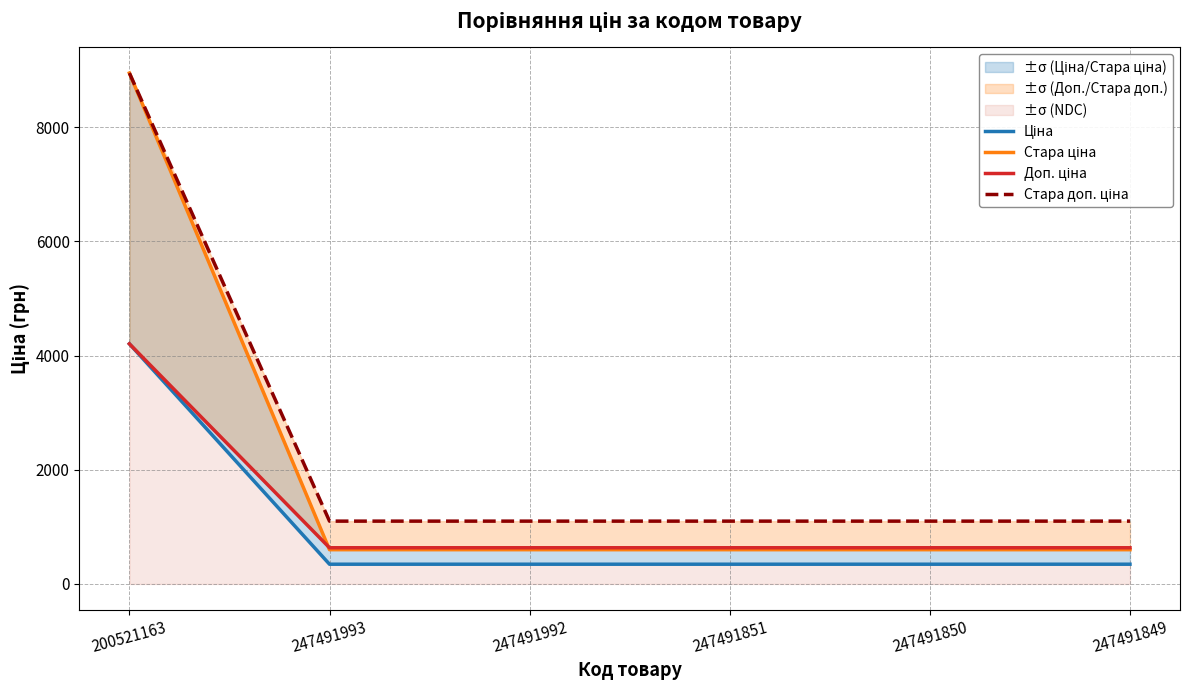

Reading left to right, extract all data points from this chart.

Ціна: 200521163=4204.8	247491993=345.6	247491992=345.6	247491851=345.6	247491850=345.6	247491849=345.6
Стара ціна: 200521163=8946.3	247491993=599.9	247491992=599.9	247491851=599.9	247491850=599.9	247491849=599.9
Доп. ціна: 200521163=4205.0	247491993=634.0	247491992=634.0	247491851=634.0	247491850=634.0	247491849=634.0
Стара доп. ціна: 200521163=8946.3	247491993=1100.0	247491992=1100.0	247491851=1100.0	247491850=1100.0	247491849=1100.0